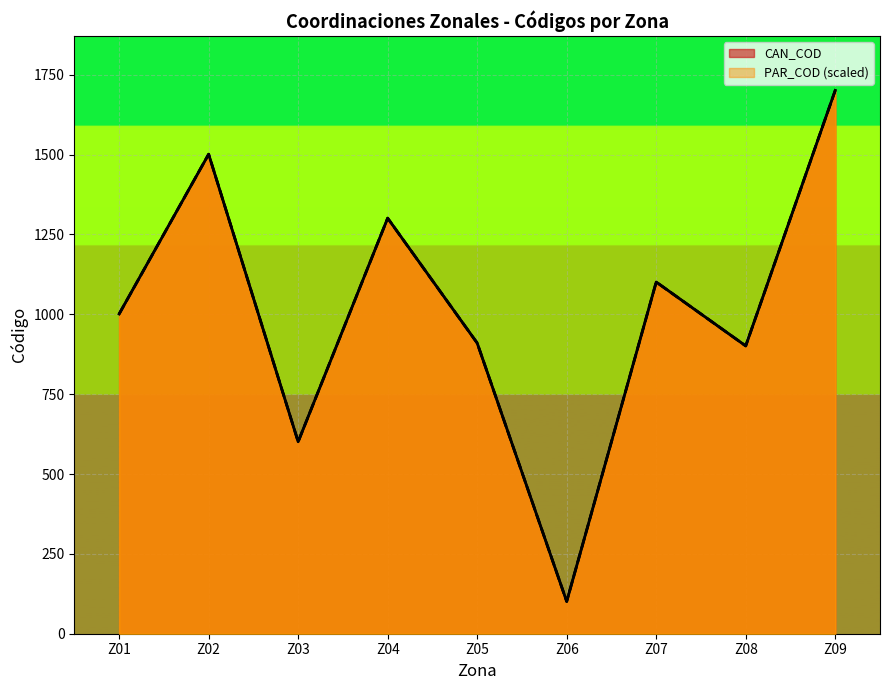

At how many categories does at least one series exceed 481?

8